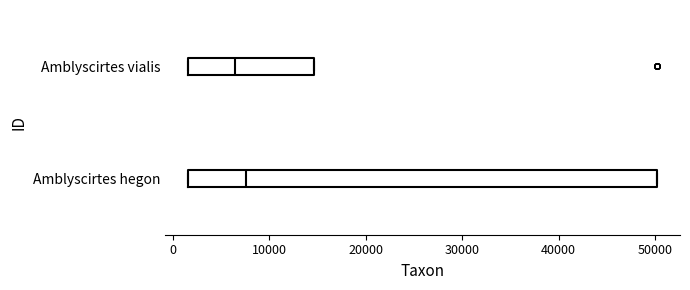

Reading bottom to top, read every box against the x-axis: the position of its median line, the range the box covers, and the ends of its whiskers. The values are not printed on the chart, so give them approximately, as read against the axis.

Amblyscirtes hegon: median 8000, box 2000 to 50000, whiskers 2000 to 50000
Amblyscirtes vialis: median 6000, box 2000 to 15000, whiskers 2000 to 15000